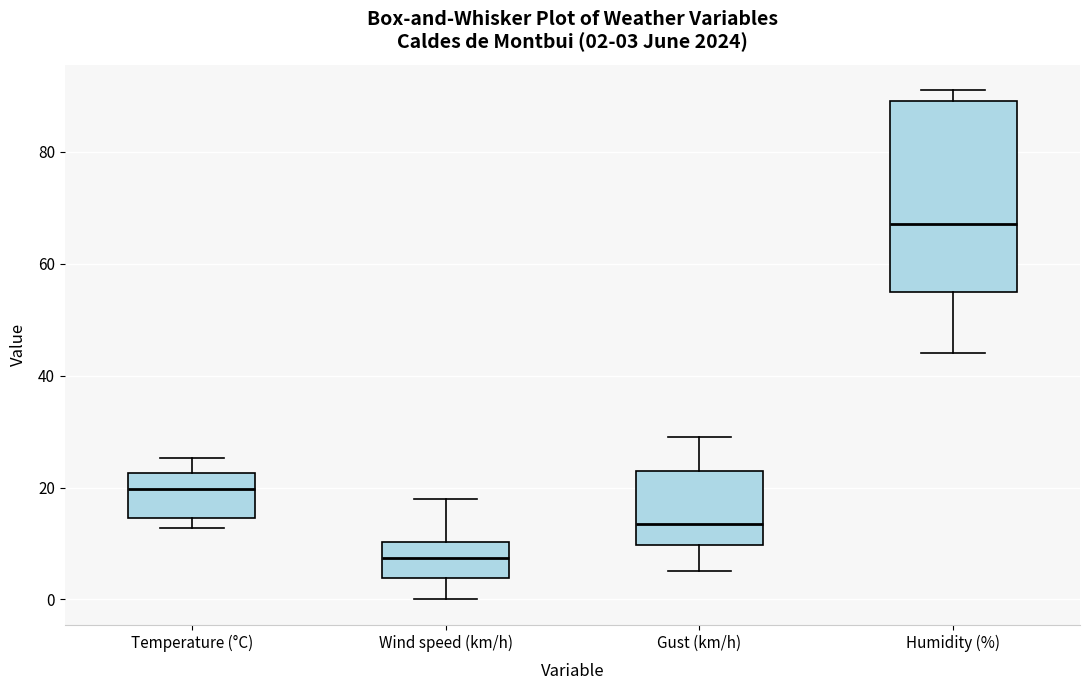

Comparing the boxes themselves (not the whiskers), which one is the tallest?

Humidity (%)